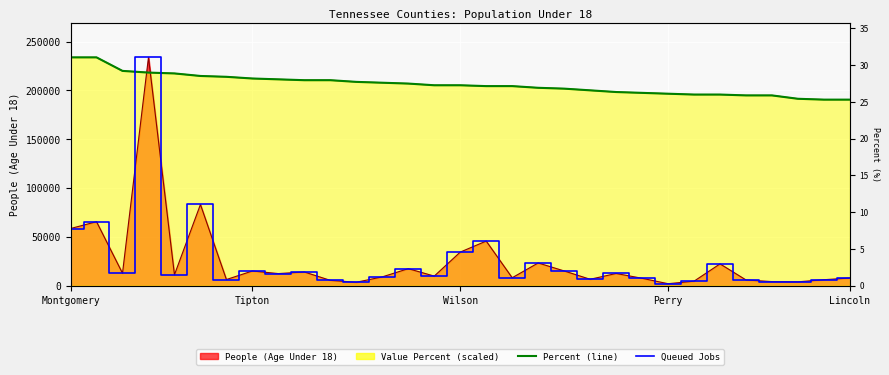

How many intersections are there between Percent (line) and Queued / Step?

2